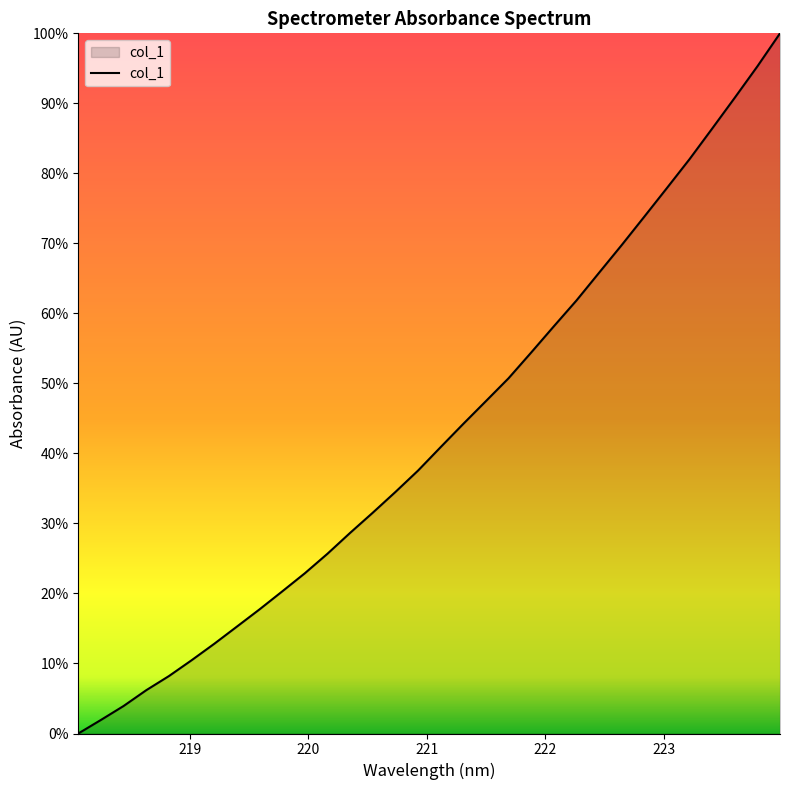

What is the difference between the maximum and minimum values?

100.0